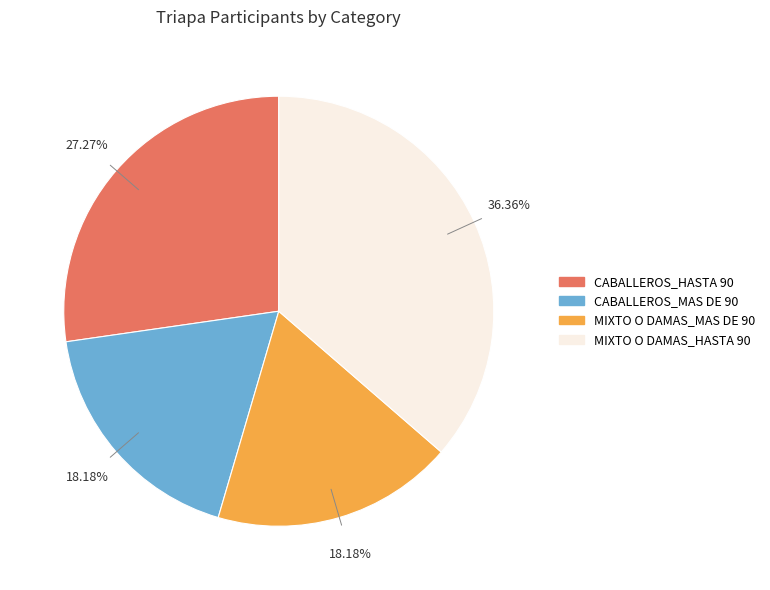

Between MIXTO O DAMAS_HASTA 90 and CABALLEROS_MAS DE 90, which is larger?

MIXTO O DAMAS_HASTA 90